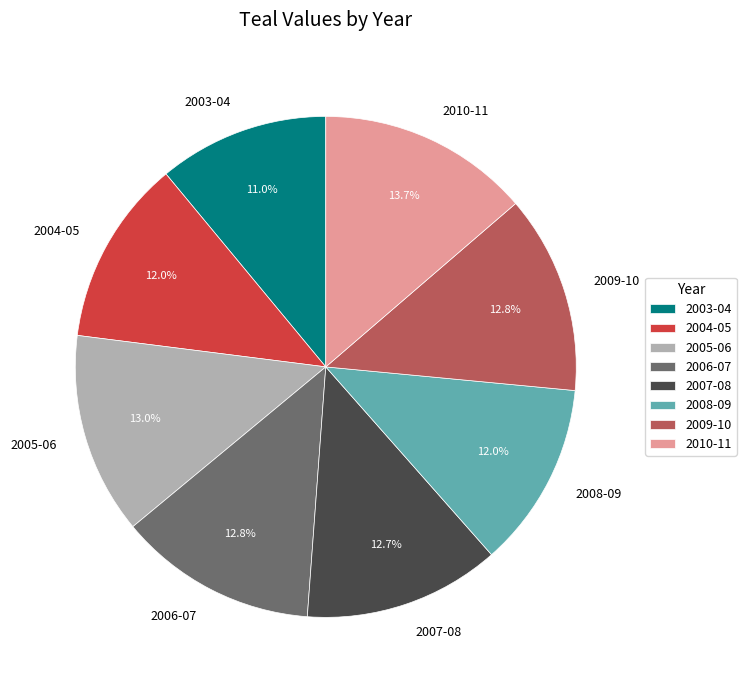

To the nearest percent, what percentage of the pie is 2009-10?

13%